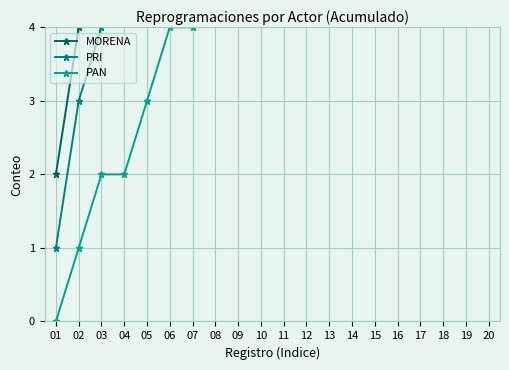

Rank the categories by PRI value from lowest to highest.

01, 02, 03, 04, 05, 06, 07, 08, 09, 10, 11, 12, 13, 14, 15, 16, 17, 18, 19, 20